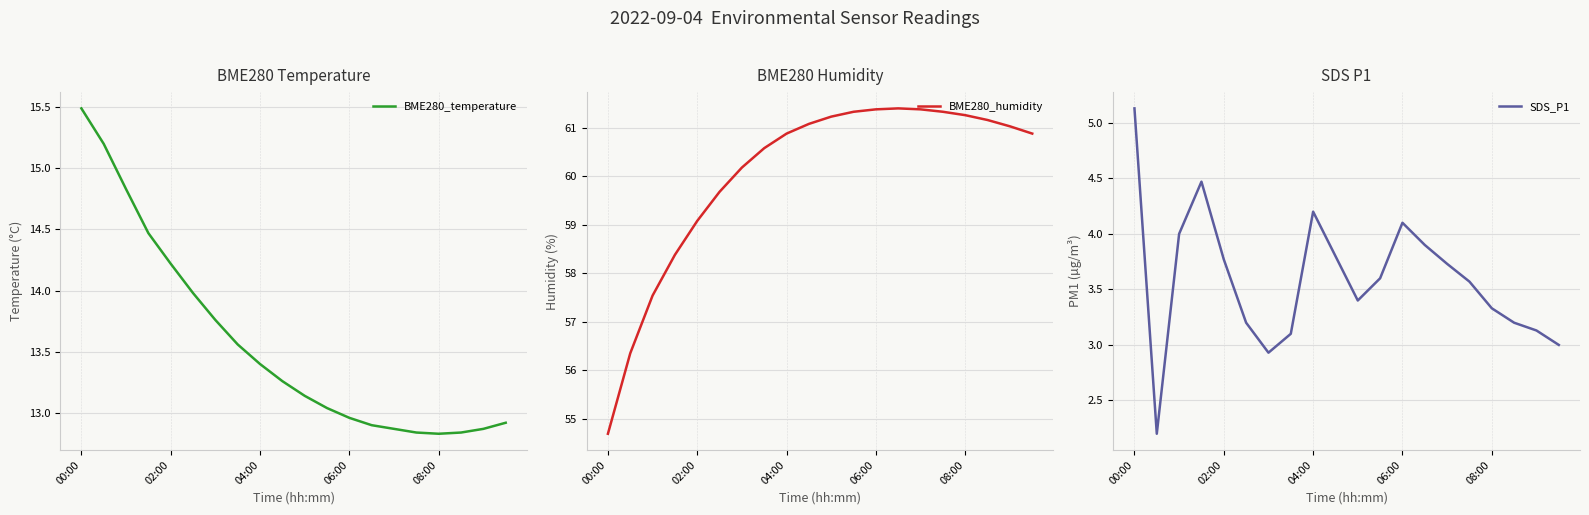

Read the BME280_temperature value at 19.

12.9